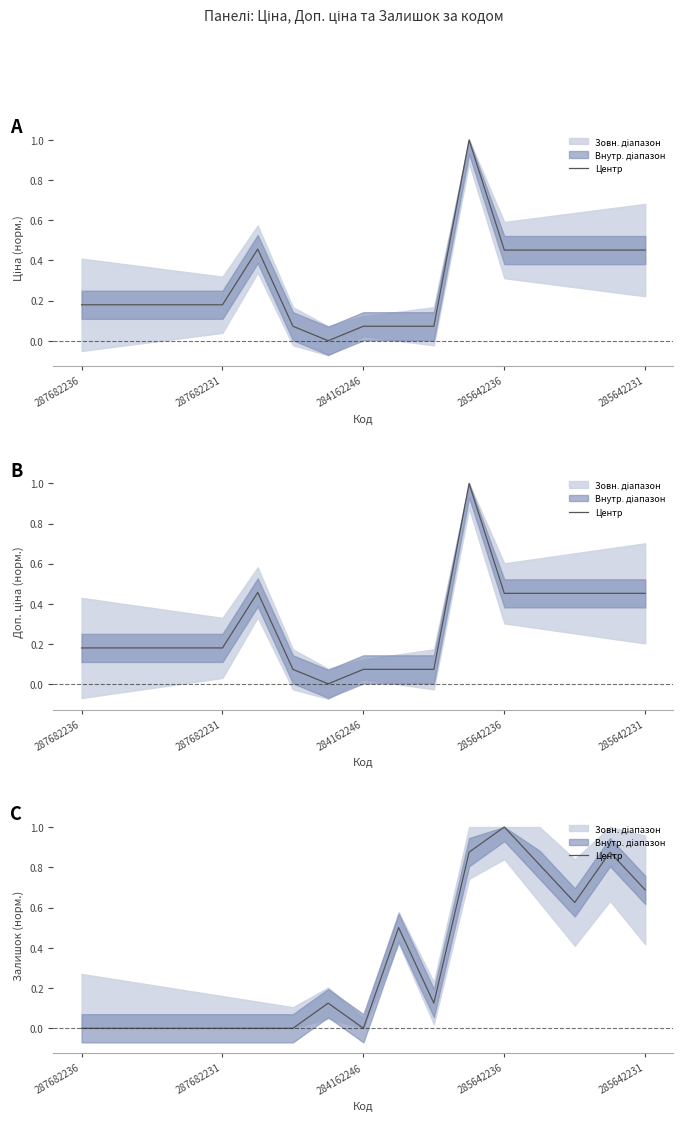

True or false: there are more than 2 points higher than both neighbors.

True